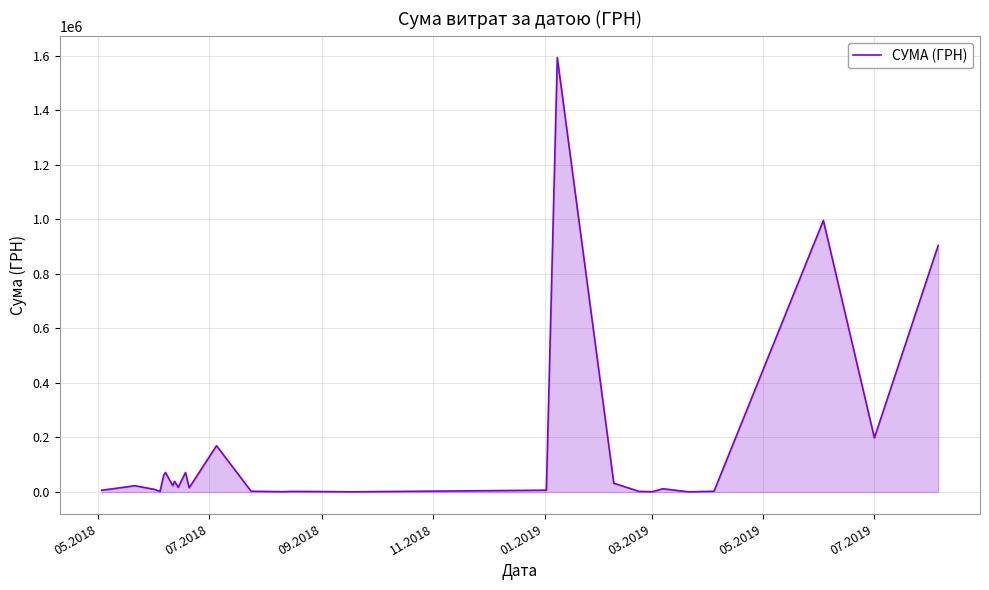

What is the greatest value displayed?

1592597.5